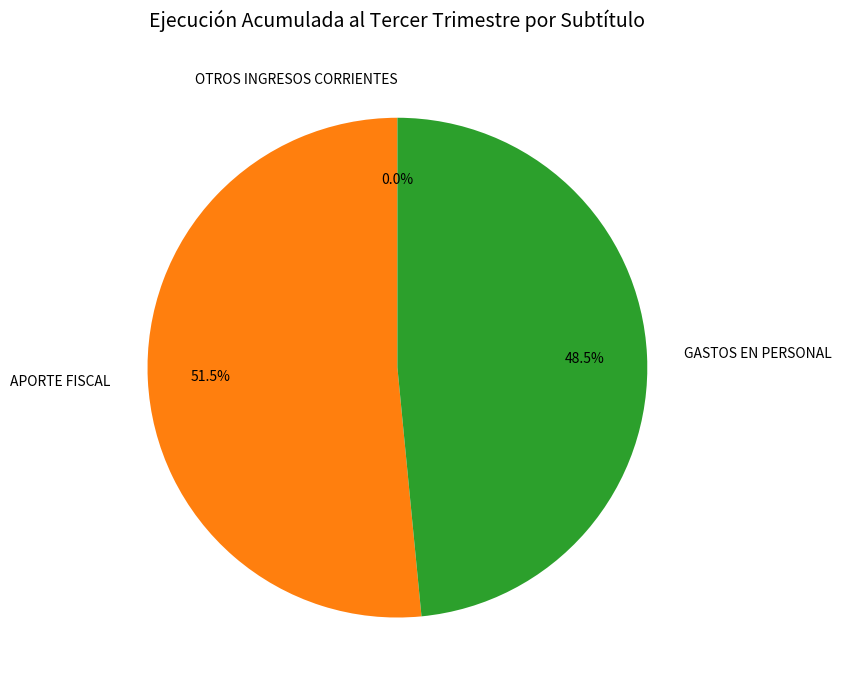

To the nearest percent, what is the average slice percentage?

33%